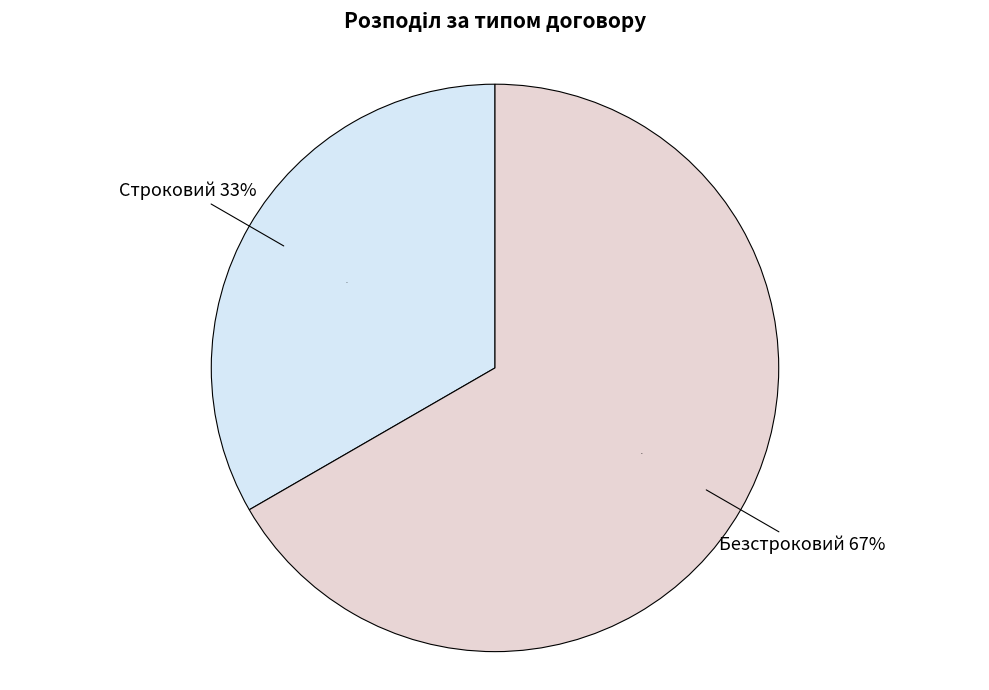

How many segments does this pie chart have?

2